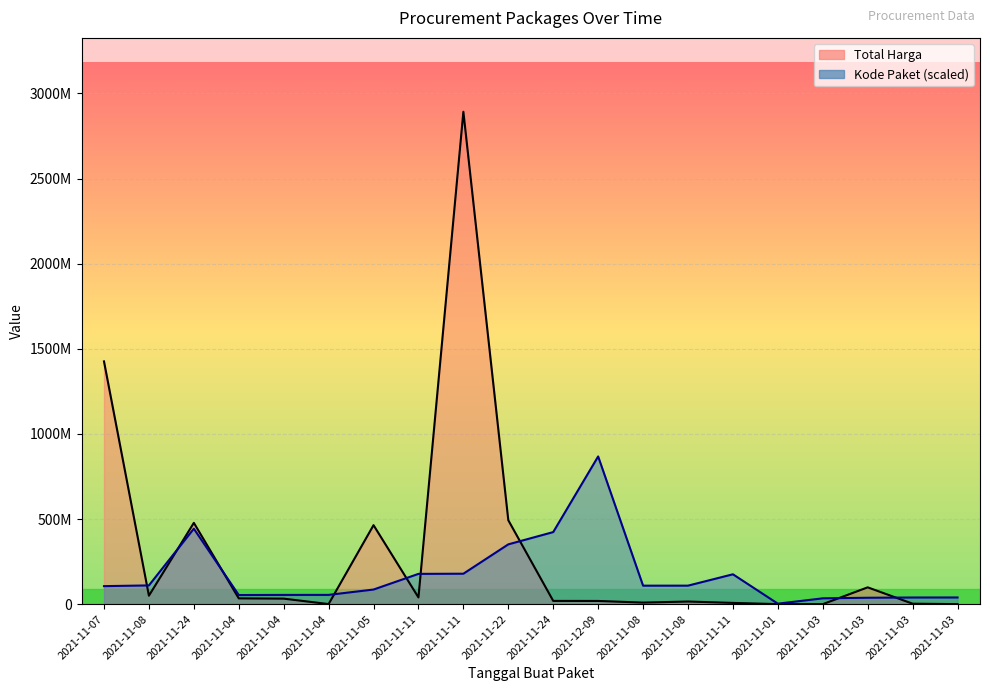

Reading right to left, list all the values displayed in this chart.

Total Harga: 2021-11-03=265000.0	2021-11-03=2772000.0	2021-11-03=98772570.0	2021-11-03=78000.0	2021-11-01=333600.0	2021-11-11=7401240.0	2021-11-08=15513960.0	2021-11-08=9180000.0	2021-12-09=18900000.0	2021-11-24=19175000.0	2021-11-22=493000000.0	2021-11-11=2892122000.0	2021-11-11=39440000.0	2021-11-05=464002100.0	2021-11-04=577875.0	2021-11-04=32441200.0	2021-11-04=34000000.0	2021-11-24=477600000.0	2021-11-08=49730040.0	2021-11-07=1425867900.0
Kode Paket: 2021-11-03=39305304.8	2021-11-03=39103932.8	2021-11-03=37738378.6	2021-11-03=34289882.5	2021-11-01=2919894.6	2021-11-11=175514610.3	2021-11-08=108759779.5	2021-11-08=108690557.9	2021-12-09=867636600.0	2021-11-24=423378418.4	2021-11-22=351306107.2	2021-11-11=178875006.2	2021-11-11=177905903.3	2021-11-05=85910346.0	2021-11-04=54546651.0	2021-11-04=54408207.7	2021-11-04=53678234.1	2021-11-24=443352007.5	2021-11-08=110181969.5	2021-11-07=105865056.4